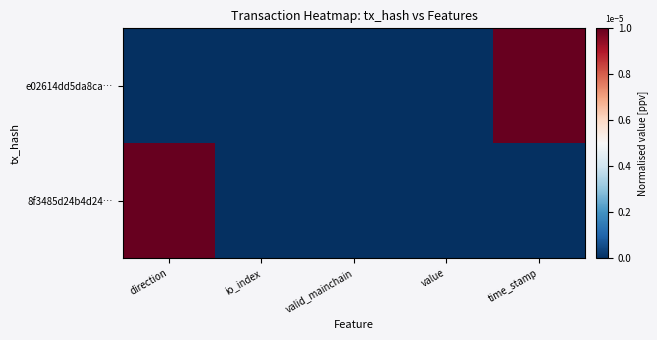

At which category does the chart reach its peak across all series?

time_stamp